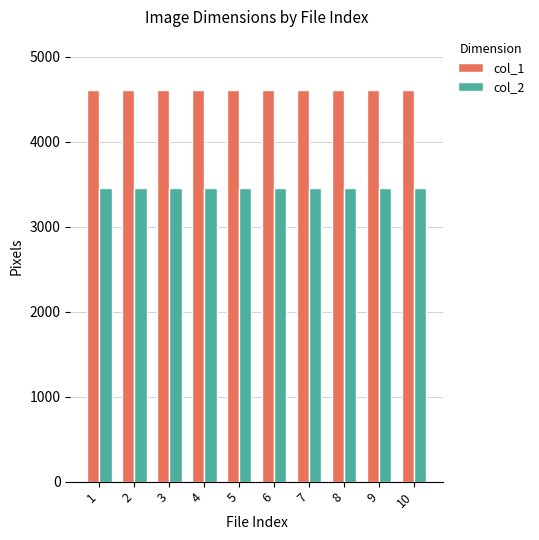

What is the minimum value for col_1?

4608